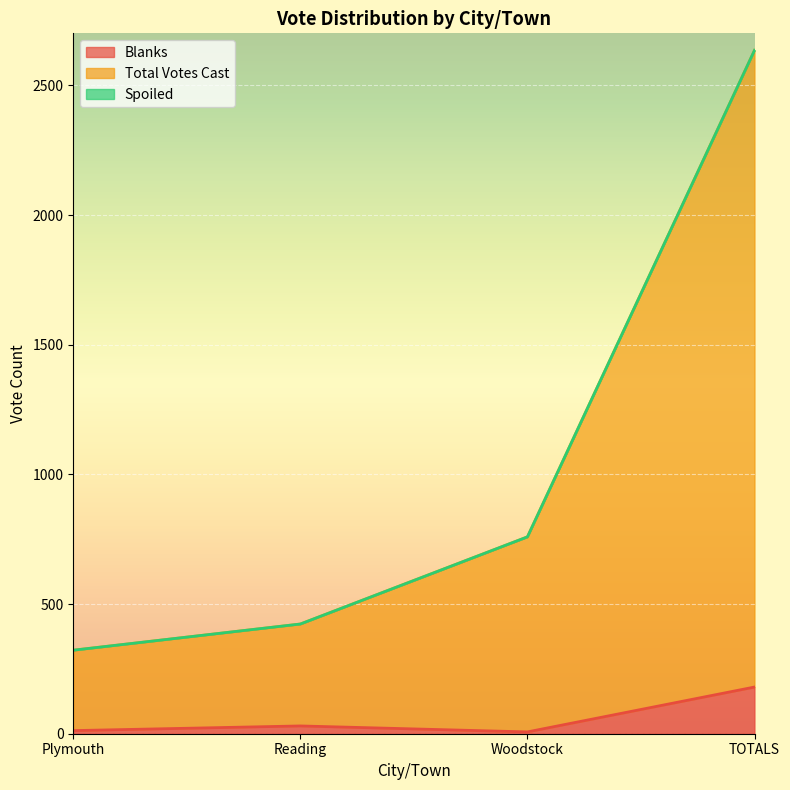

Does the chart display data point markers on the line(s)?

No